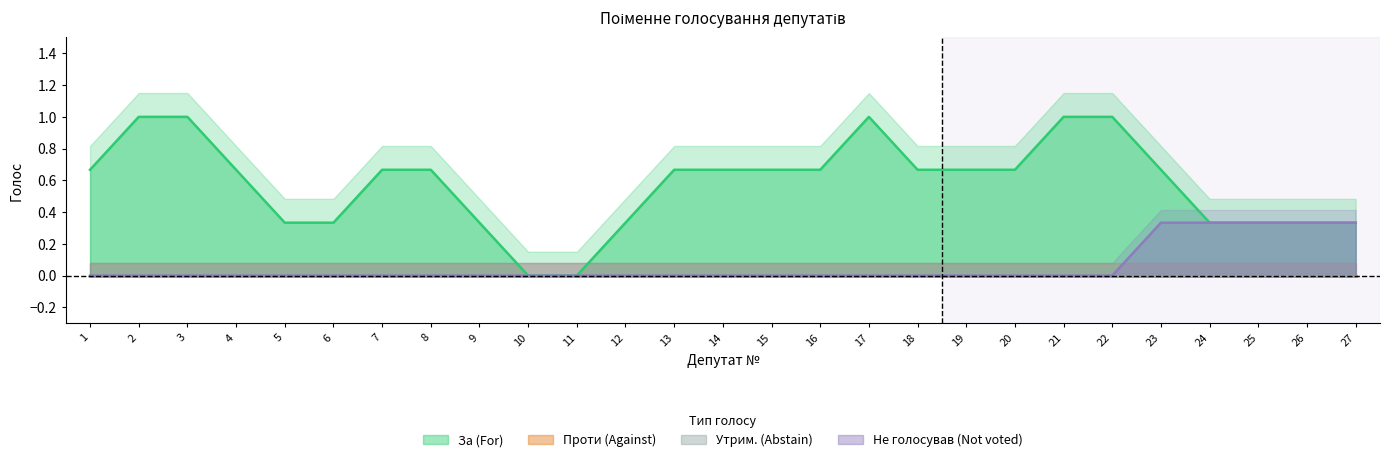

Is it true that Утрим. (Abstain) equals 0 at 1?

True